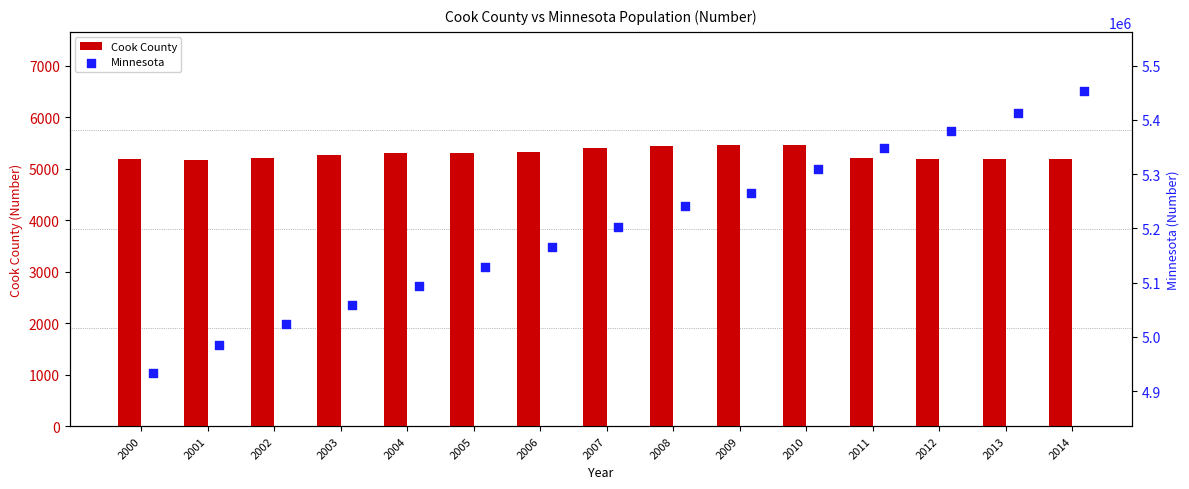

What is the difference between the second highest and second lowest values in the Cook County series?

287